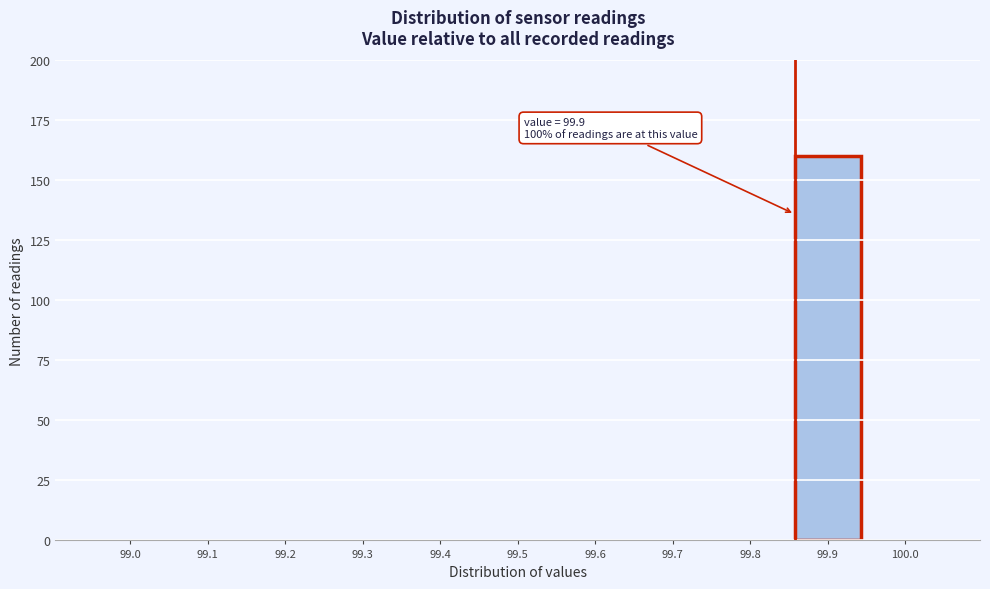

Reading left to right, transcribe all the data shown in this chart.

99.0=0	99.1=0	99.2=0	99.3=0	99.4=0	99.5=0	99.6=0	99.7=0	99.8=0	99.9=160	100.0=0